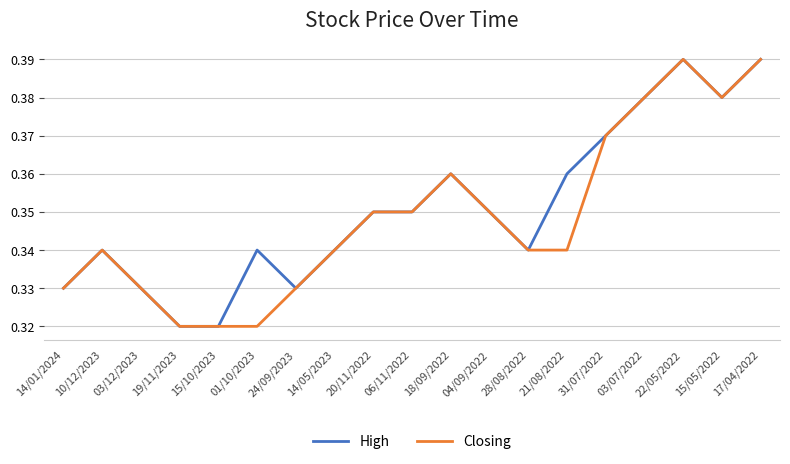

Rank the series by their average value, from lowest to highest.

Closing, High